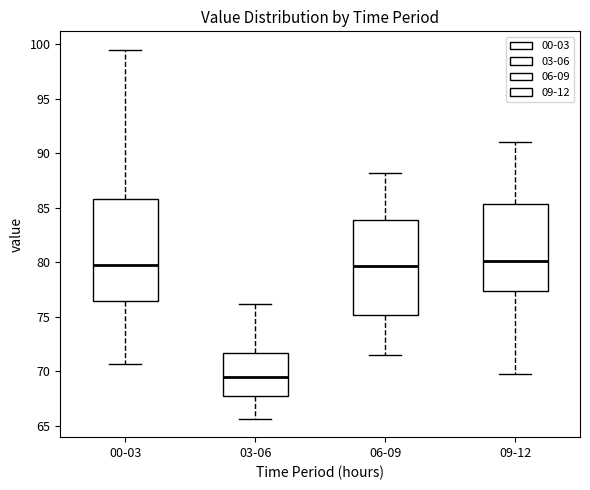

Reading left to right, read every box against the y-axis: the position of its median line, the range the box covers, and the ends of its whiskers. The values are not printed on the chart, so give them approximately, as read against the axis.

00-03: median 80.0, box 76.5 to 86.0, whiskers 70.5 to 99.5
03-06: median 69.5, box 67.5 to 71.5, whiskers 65.5 to 76.0
06-09: median 79.5, box 75.0 to 84.0, whiskers 71.5 to 88.0
09-12: median 80.0, box 77.5 to 85.5, whiskers 70.0 to 91.0